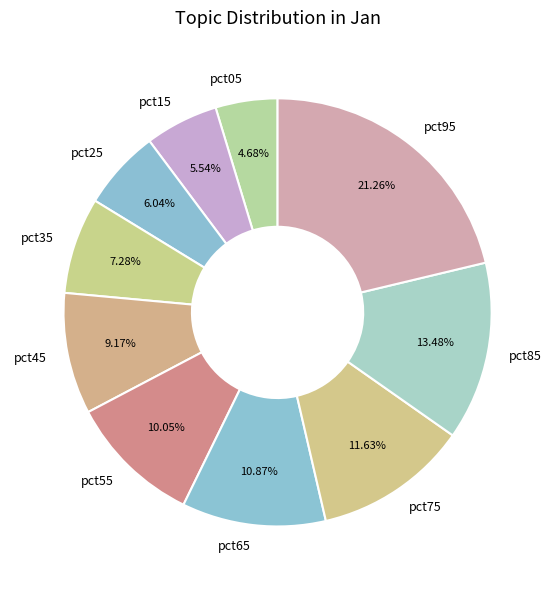

Does pct45 account for over 50% of the chart?

No